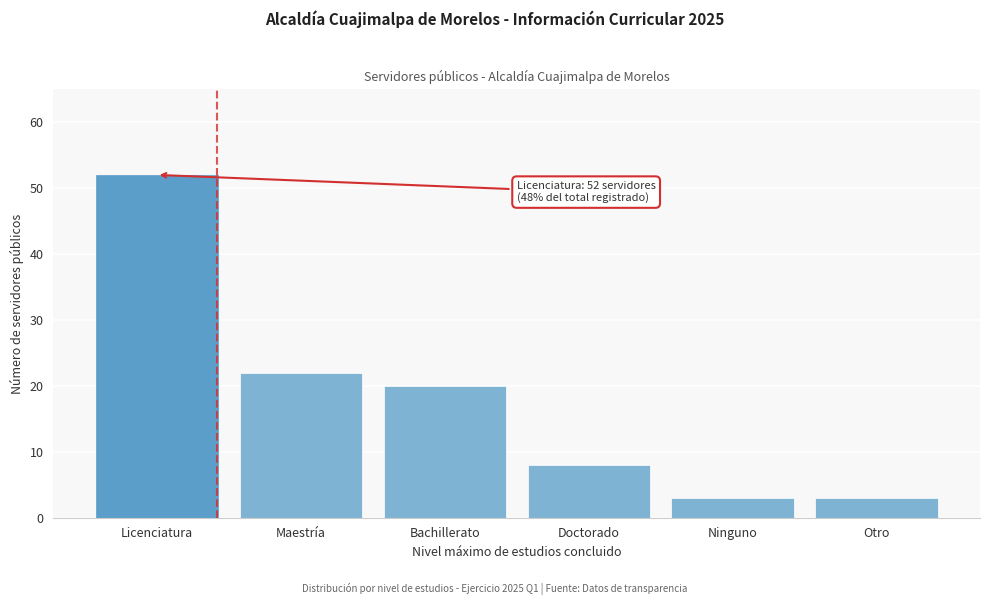

Reading left to right, extract all data points from this chart.

Licenciatura=52	Maestría=22	Bachillerato=20	Doctorado=8	Ninguno=3	Otro=3